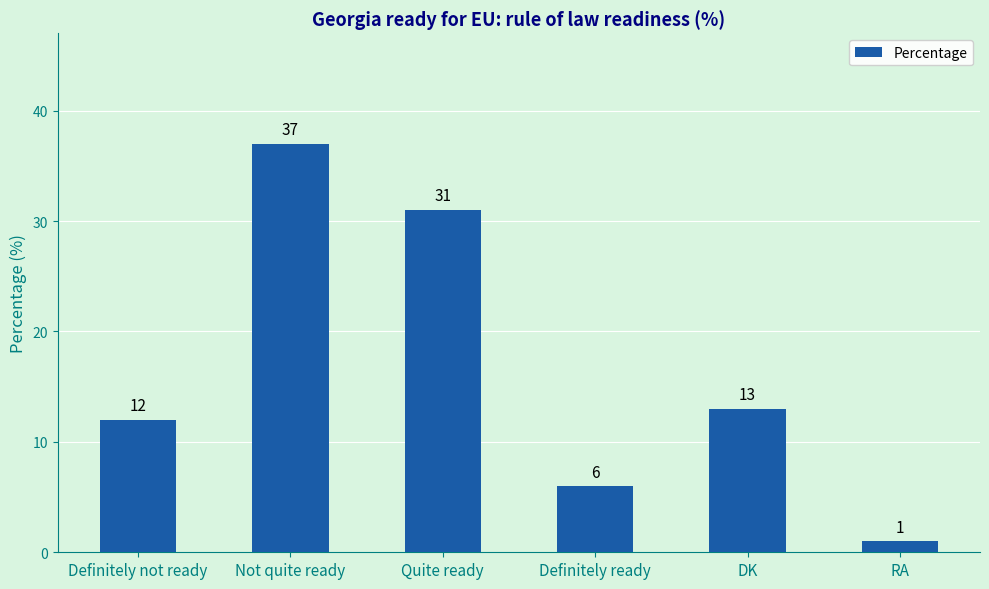

What is the difference between the values at RA and DK?

12